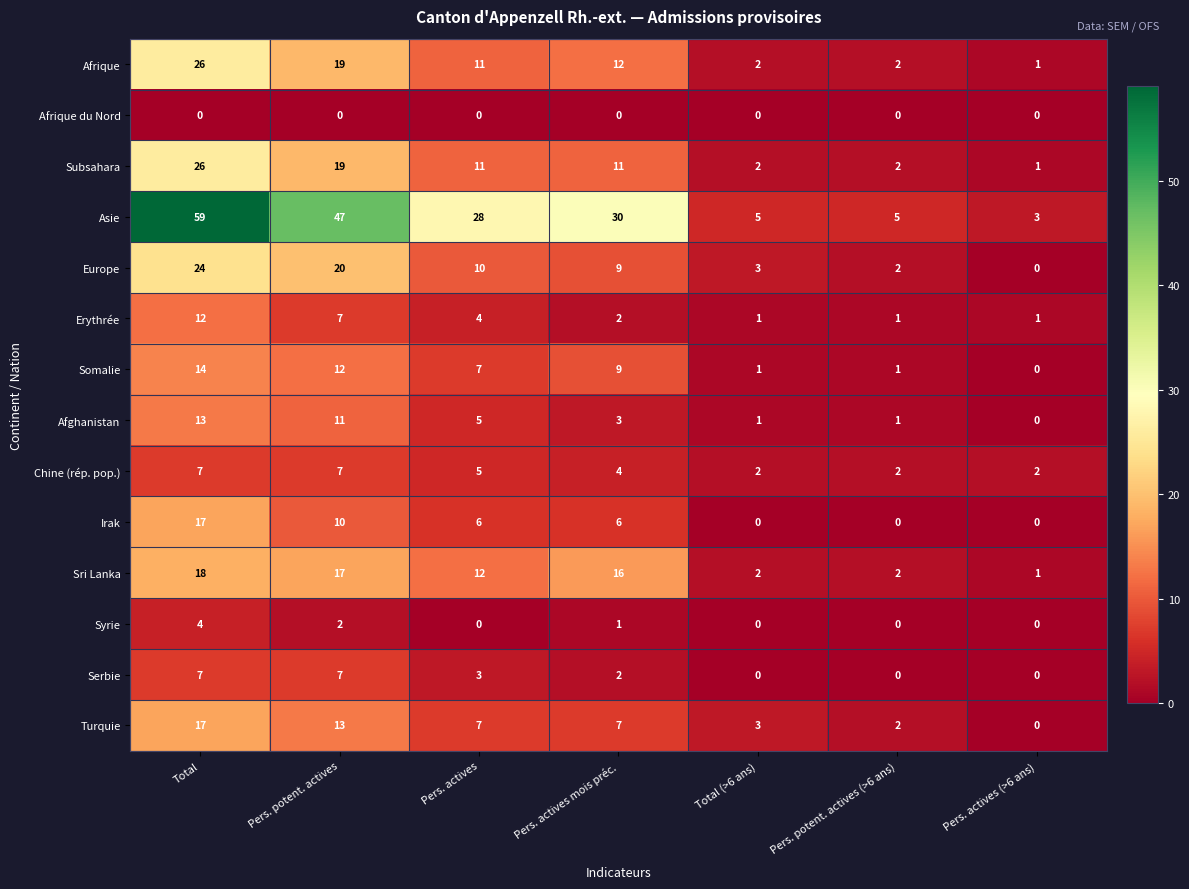

Between Pers. actives mois préc. and Total (>6 ans), which series saw the biggest shift?

Asie